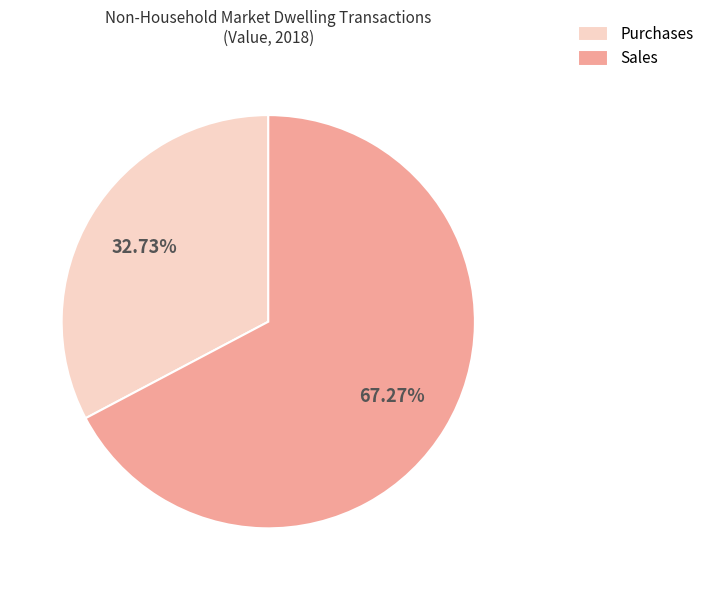

Is there a majority slice in this chart?

Yes